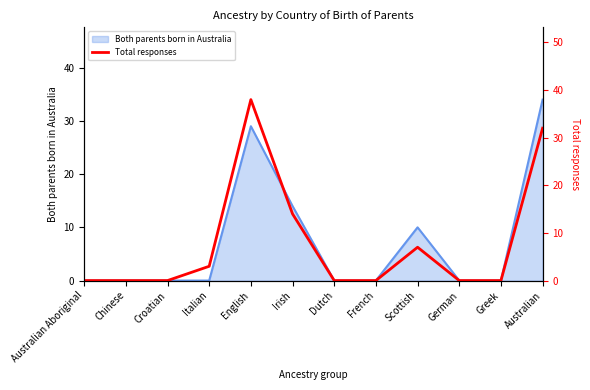

At which category does the chart reach its peak across all series?

English